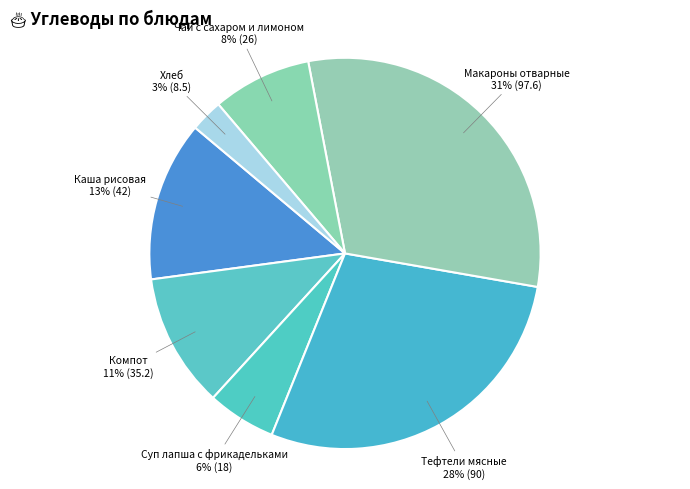

Do Хлеб and Чай с сахаром и лимоном together represent more than half of the pie?

No